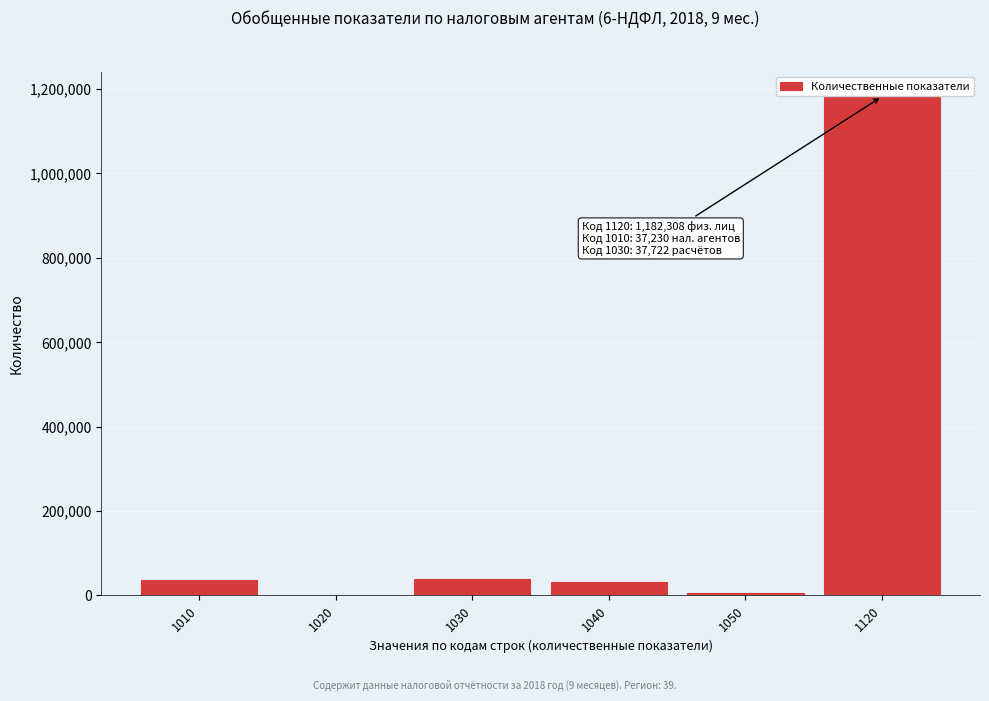

What is the change in value from 1040 to 1120?

+1149546